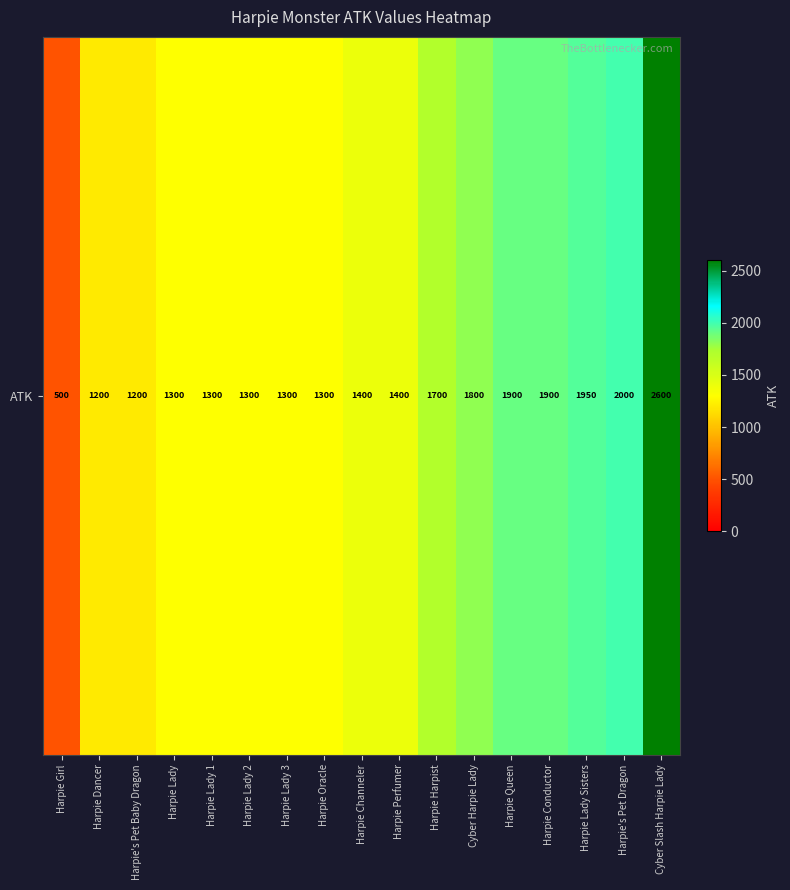

Reading right to left, transcribe all the data shown in this chart.

2600	2000	1950	1900	1900	1800	1700	1400	1400	1300	1300	1300	1300	1300	1200	1200	500